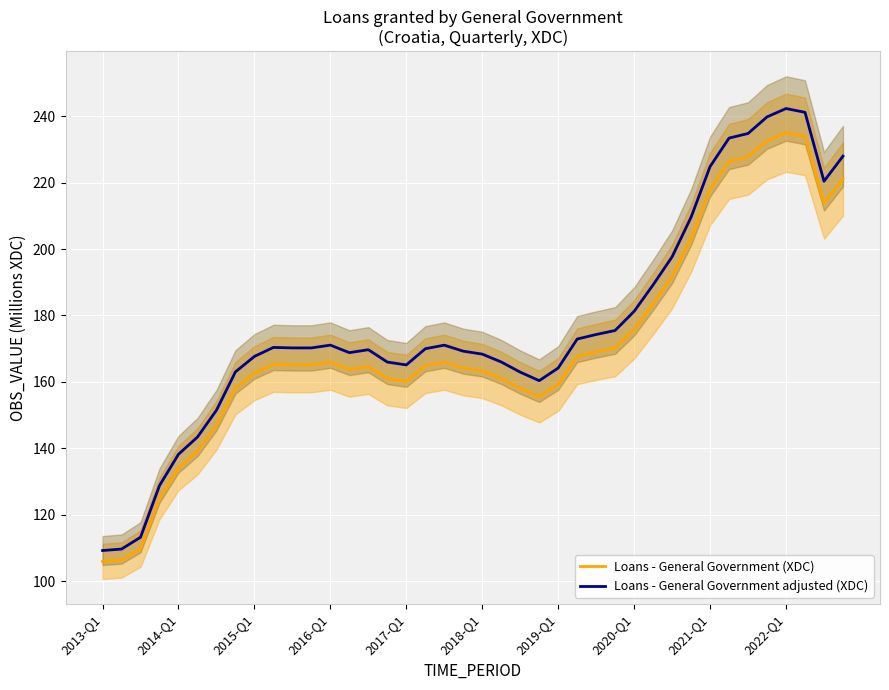

At 17, list the series in order from largest to smallest.

Loans - General Government adjusted (XDC), Loans - General Government (XDC)